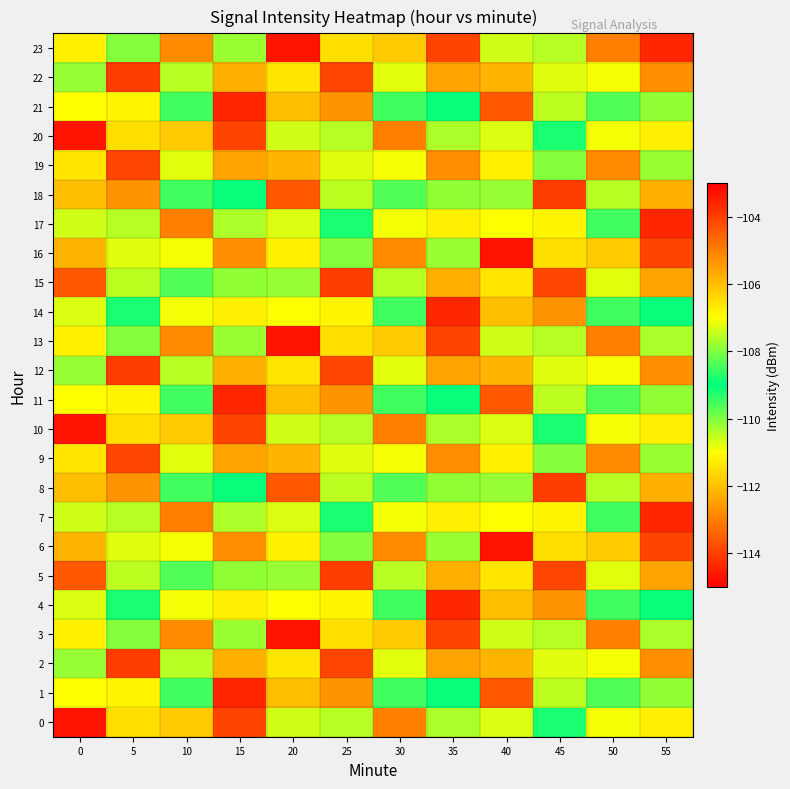

Reading right to left, transcribe all the data shown in this chart.

0: 55=-106.8	50=-110.9	45=-108.8	40=-107.3	35=-110.3	30=-105.0	25=-107.6	20=-110.6	15=-113.9	10=-106.2	5=-106.5	0=-114.7
1: 55=-107.9	50=-108.4	45=-110.5	40=-104.4	35=-108.9	30=-108.5	25=-105.3	20=-112.0	15=-103.6	10=-109.5	5=-106.8	0=-107.0
2: 55=-105.3	50=-110.9	45=-107.2	40=-105.9	35=-112.4	30=-110.8	25=-104.1	20=-106.6	15=-105.8	10=-110.4	5=-104.0	0=-110.2
3: 55=-110.3	50=-105.0	45=-107.6	40=-110.6	35=-113.9	30=-106.2	25=-106.5	20=-114.7	15=-107.8	10=-105.2	5=-110.0	0=-111.2
4: 55=-108.9	50=-108.5	45=-105.3	40=-112.0	35=-103.6	30=-109.5	25=-106.8	20=-107.0	15=-106.8	10=-110.9	5=-108.8	0=-107.3
5: 55=-112.4	50=-110.8	45=-104.1	40=-106.6	35=-105.8	30=-110.4	25=-104.0	20=-110.2	15=-107.9	10=-108.4	5=-110.5	0=-104.4
6: 55=-113.9	50=-106.2	45=-106.5	40=-114.7	35=-107.8	30=-105.2	25=-110.0	20=-111.2	15=-105.3	10=-110.9	5=-107.2	0=-105.9
7: 55=-103.6	50=-109.5	45=-106.8	40=-107.0	35=-106.8	30=-110.9	25=-108.8	20=-107.3	15=-110.3	10=-105.0	5=-107.6	0=-110.6
8: 55=-105.8	50=-110.4	45=-104.0	40=-110.2	35=-107.9	30=-108.4	25=-110.5	20=-104.4	15=-108.9	10=-108.5	5=-105.3	0=-112.0
9: 55=-107.8	50=-105.2	45=-110.0	40=-111.2	35=-105.3	30=-110.9	25=-107.2	20=-105.9	15=-112.4	10=-110.8	5=-104.1	0=-106.6
10: 55=-106.8	50=-110.9	45=-108.8	40=-107.3	35=-110.3	30=-105.0	25=-107.6	20=-110.6	15=-113.9	10=-106.2	5=-106.5	0=-114.7
11: 55=-107.9	50=-108.4	45=-110.5	40=-104.4	35=-108.9	30=-108.5	25=-105.3	20=-112.0	15=-103.6	10=-109.5	5=-106.8	0=-107.0
12: 55=-105.3	50=-110.9	45=-107.2	40=-105.9	35=-112.4	30=-110.8	25=-104.1	20=-106.6	15=-105.8	10=-110.4	5=-104.0	0=-110.2
13: 55=-110.3	50=-105.0	45=-107.6	40=-110.6	35=-113.9	30=-106.2	25=-106.5	20=-114.7	15=-107.8	10=-105.2	5=-110.0	0=-111.2
14: 55=-108.9	50=-108.5	45=-105.3	40=-112.0	35=-103.6	30=-109.5	25=-106.8	20=-107.0	15=-106.8	10=-110.9	5=-108.8	0=-107.3
15: 55=-112.4	50=-110.8	45=-104.1	40=-106.6	35=-105.8	30=-110.4	25=-104.0	20=-110.2	15=-107.9	10=-108.4	5=-110.5	0=-104.4
16: 55=-113.9	50=-106.2	45=-106.5	40=-114.7	35=-107.8	30=-105.2	25=-110.0	20=-111.2	15=-105.3	10=-110.9	5=-107.2	0=-105.9
17: 55=-103.6	50=-109.5	45=-106.8	40=-107.0	35=-106.8	30=-110.9	25=-108.8	20=-107.3	15=-110.3	10=-105.0	5=-107.6	0=-110.6
18: 55=-105.8	50=-110.4	45=-104.0	40=-110.2	35=-107.9	30=-108.4	25=-110.5	20=-104.4	15=-108.9	10=-108.5	5=-105.3	0=-112.0
19: 55=-107.8	50=-105.2	45=-110.0	40=-111.2	35=-105.3	30=-110.9	25=-107.2	20=-105.9	15=-112.4	10=-110.8	5=-104.1	0=-106.6
20: 55=-106.8	50=-110.9	45=-108.8	40=-107.3	35=-110.3	30=-105.0	25=-107.6	20=-110.6	15=-113.9	10=-106.2	5=-106.5	0=-114.7
21: 55=-107.9	50=-108.4	45=-110.5	40=-104.4	35=-108.9	30=-108.5	25=-105.3	20=-112.0	15=-103.6	10=-109.5	5=-106.8	0=-107.0
22: 55=-105.3	50=-110.9	45=-107.2	40=-105.9	35=-112.4	30=-110.8	25=-104.1	20=-106.6	15=-105.8	10=-110.4	5=-104.0	0=-110.2
23: 55=-103.6	50=-105.0	45=-107.6	40=-110.6	35=-113.9	30=-106.2	25=-106.5	20=-114.7	15=-107.8	10=-105.2	5=-110.0	0=-111.2